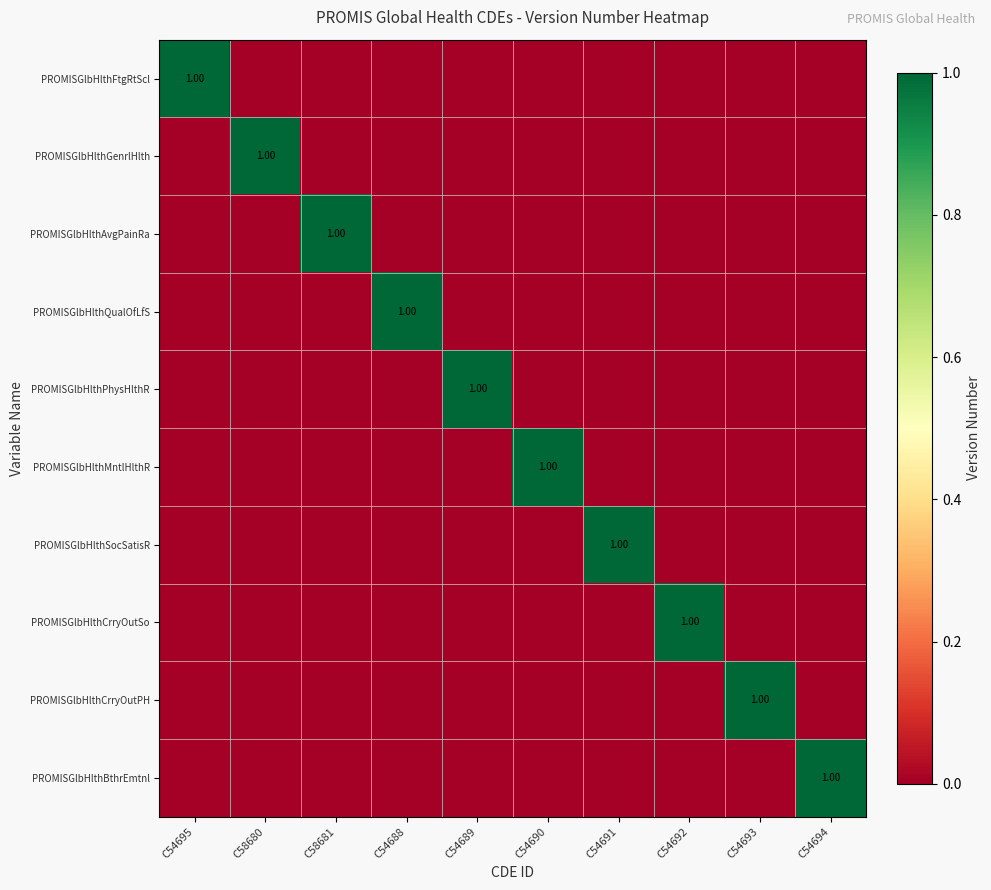

At which category is the sum across all series the highest?

C54695